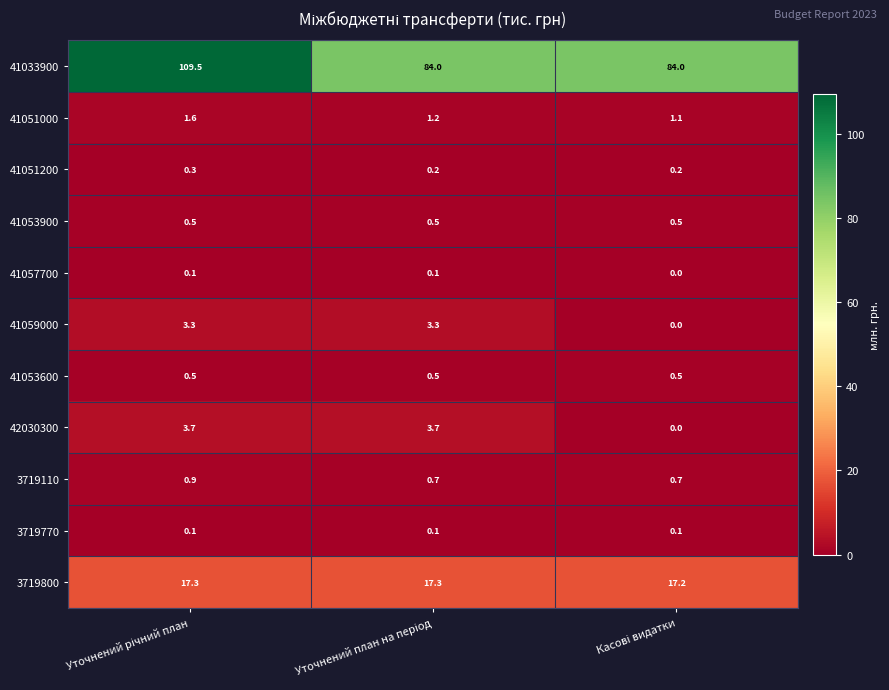

What is the sum of all 41053600 values?

1.5